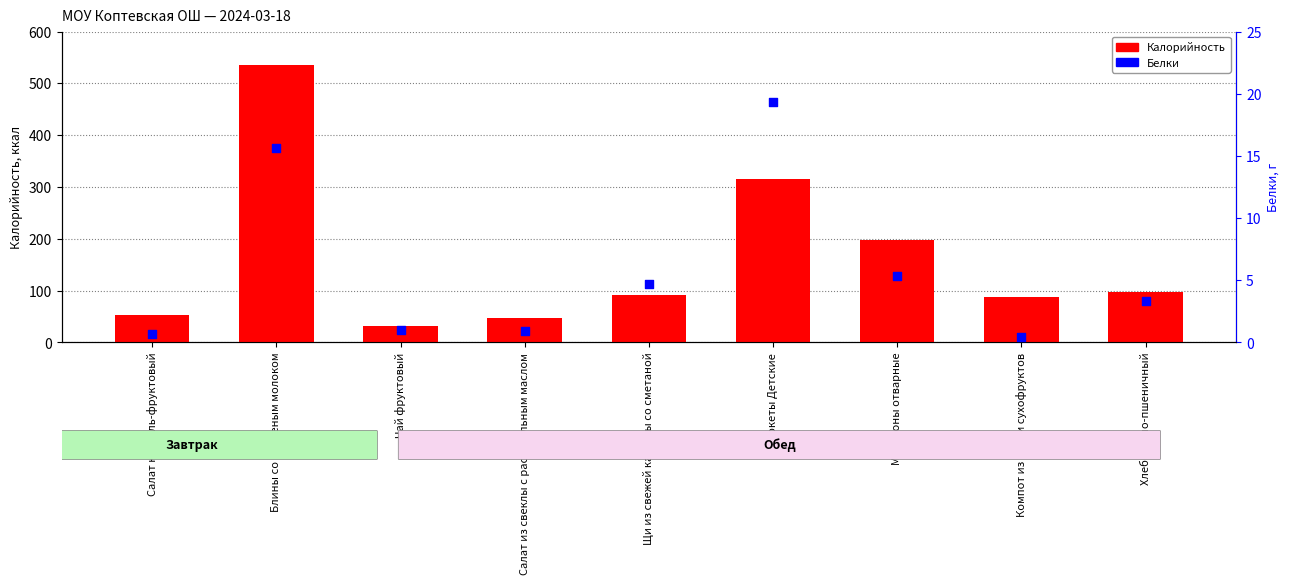

Is the value of Белки at Хлеб ржано-пшеничный greater than the value of Калорийность at Блины со сгущеным молоком?

No